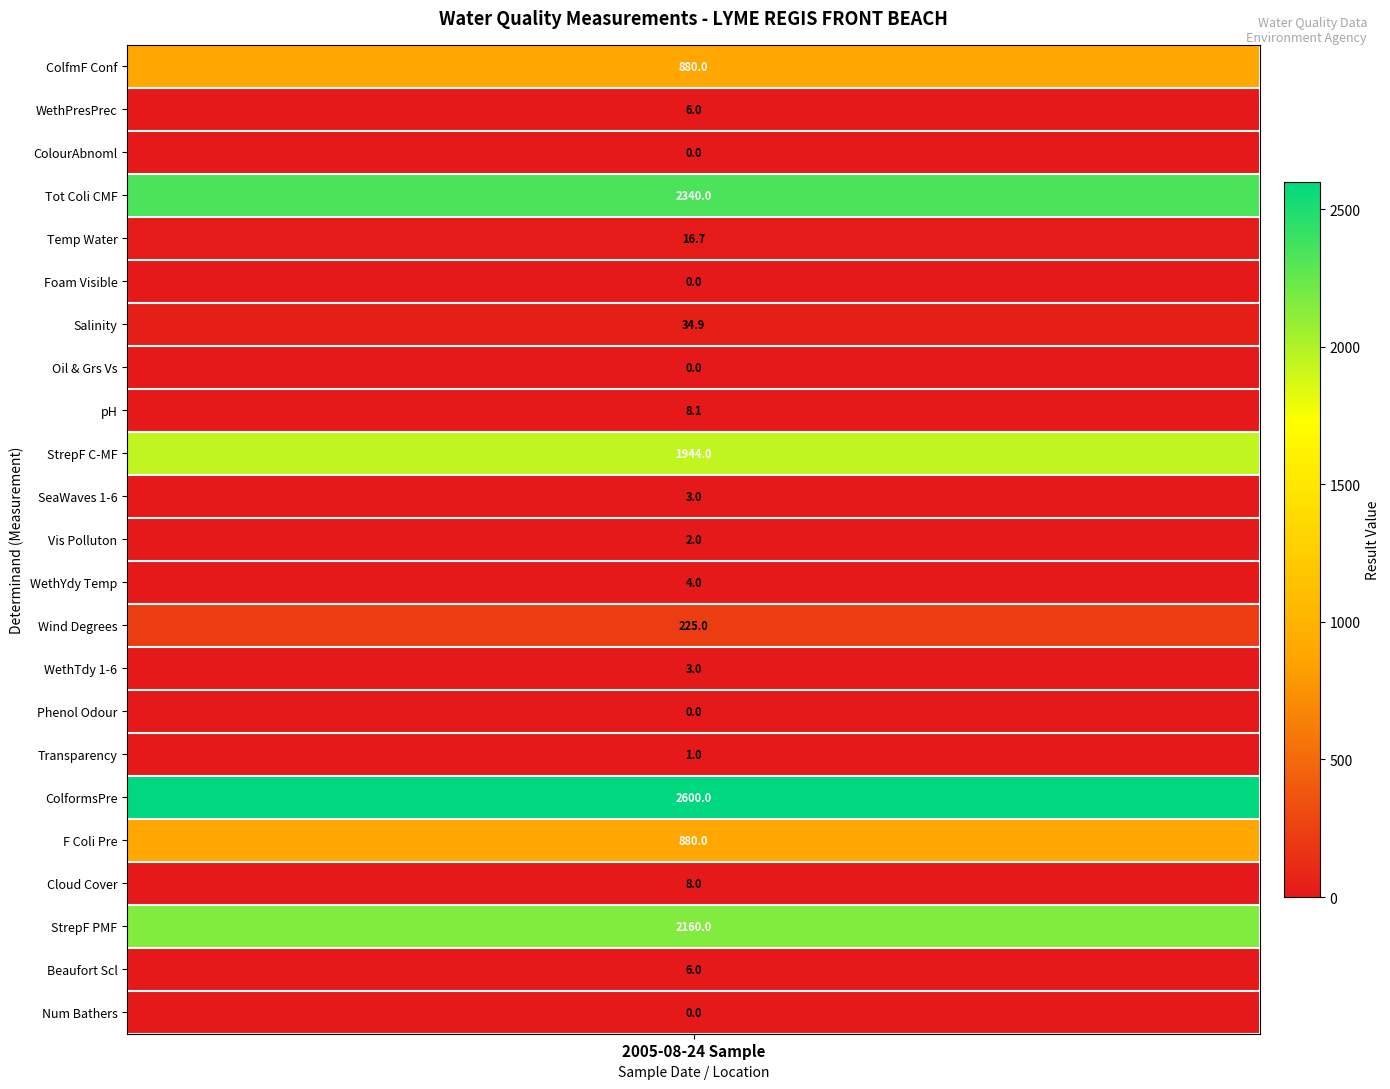

At which category is the sum across all series the highest?

ColformsPre